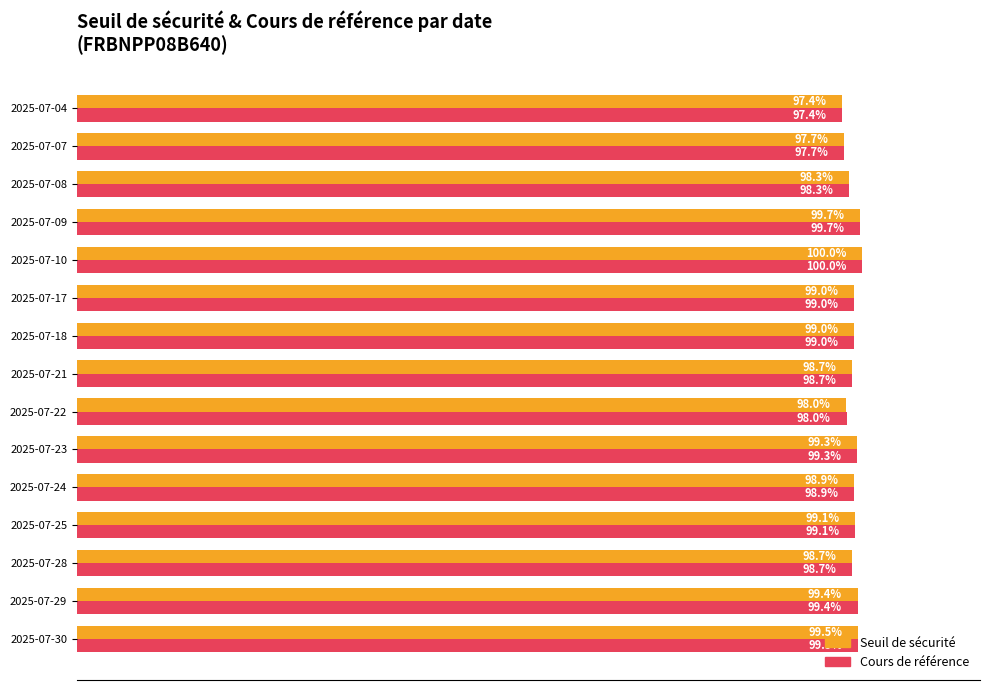

At which category is the sum across all series the highest?

2025-07-10